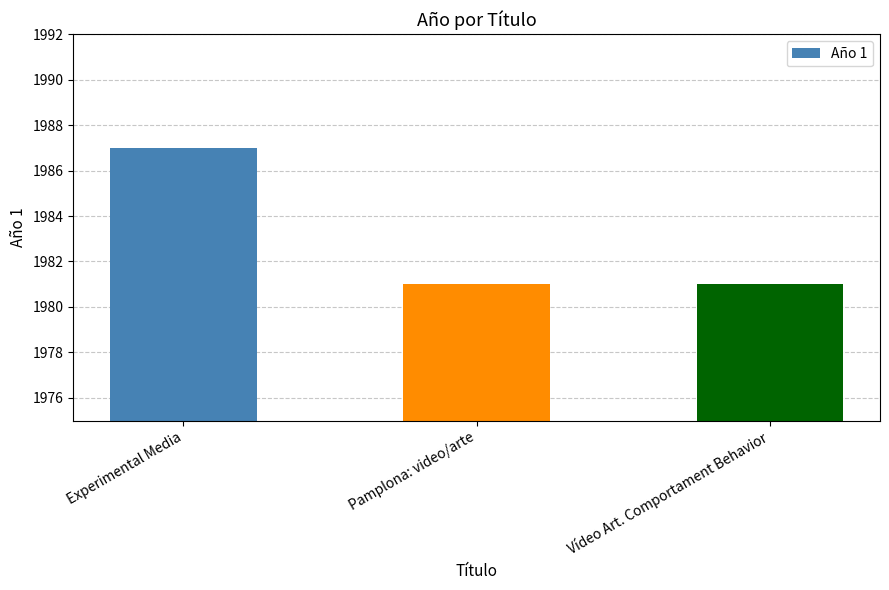

What is the label of the 3rd bar from the left?

Vídeo Art. Comportament Behavior